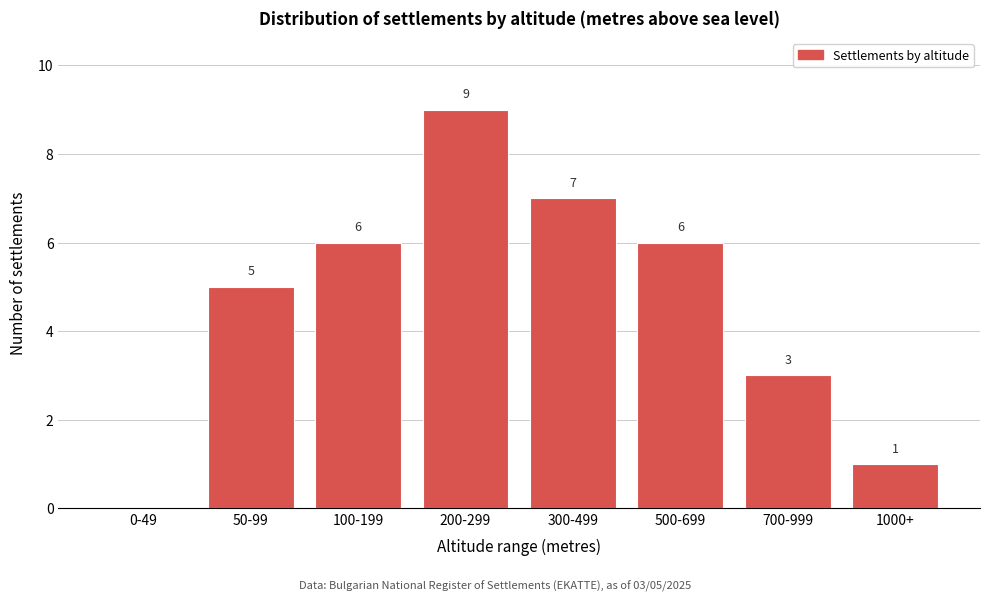

Reading left to right, extract all data points from this chart.

0-49=0	50-99=5	100-199=6	200-299=9	300-499=7	500-699=6	700-999=3	1000+=1